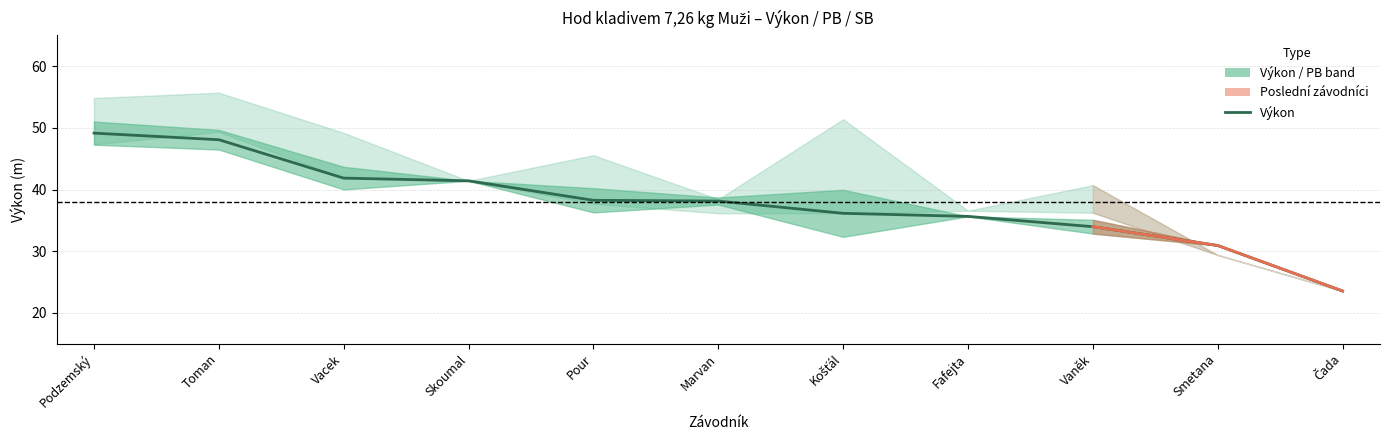

What is the sum of the PB values at Fafejta and Toman?

92.3